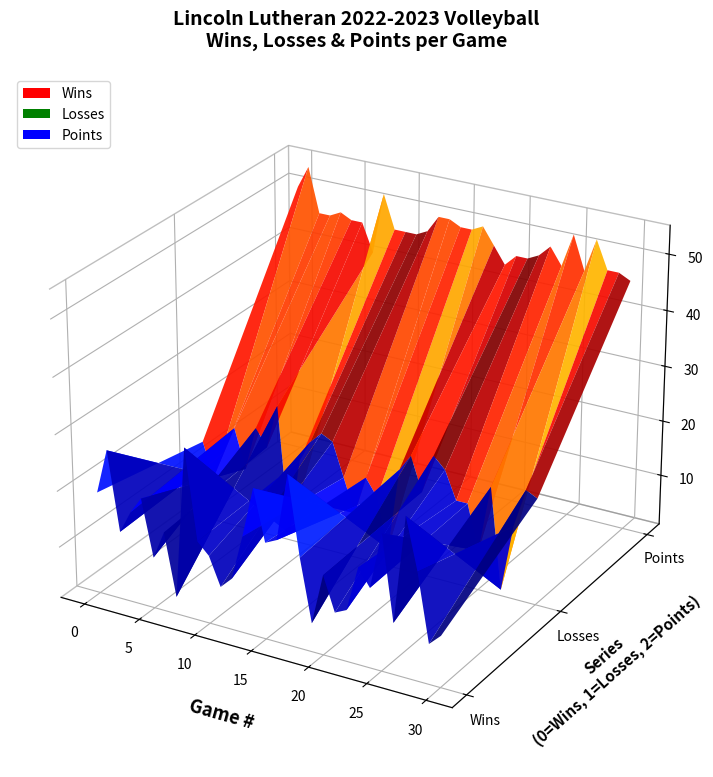

Reading right to left, transcribe all the data shown in this chart.

wins: 10	8	20	29	10	25	15	18	10	9	15	6	17	31	19	18	27	18	10	8	13	15	31	4	15	10	20	17	13	27	19
losses: 20	21	14	2	20	8	16	16	21	23	16	22	19	4	13	16	9	15	21	22	20	16	2	25	17	20	12	19	14	9	15
points: 46	47	47	52	46	52	46	49	47	46	46	44	47	50	49	49	50	50	47	46	46	46	52	41	46	46	47	46	46	54	50